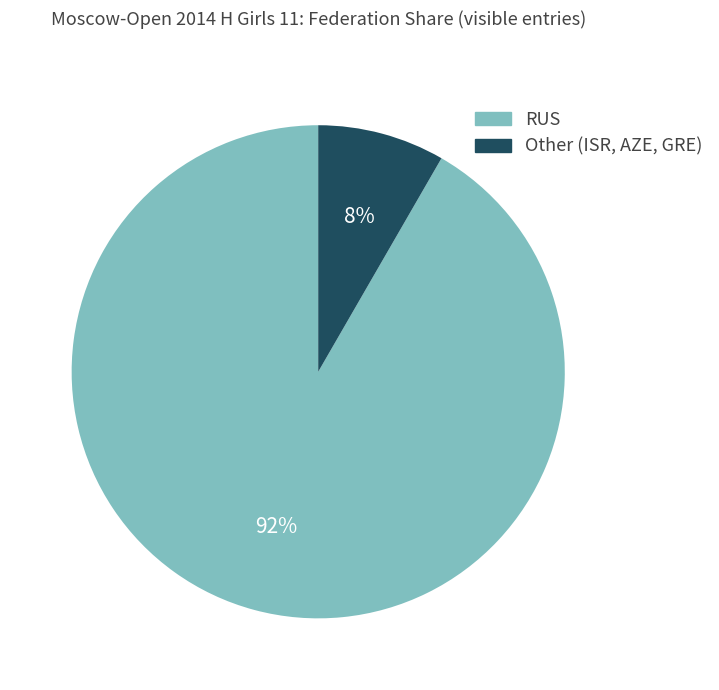

How many slices are in this pie chart?

2